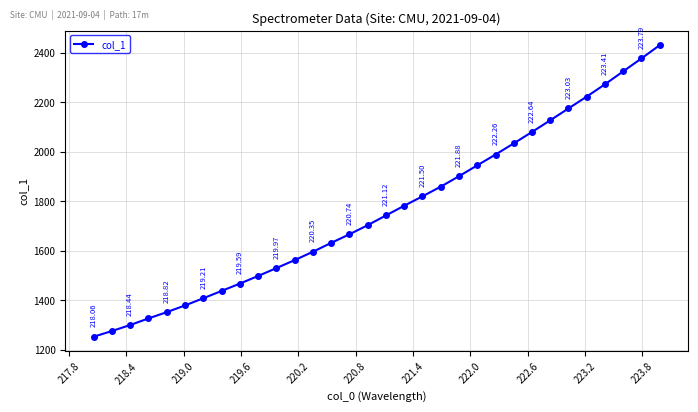

True or false: there are more than 0 points higher than both neighbors.

False